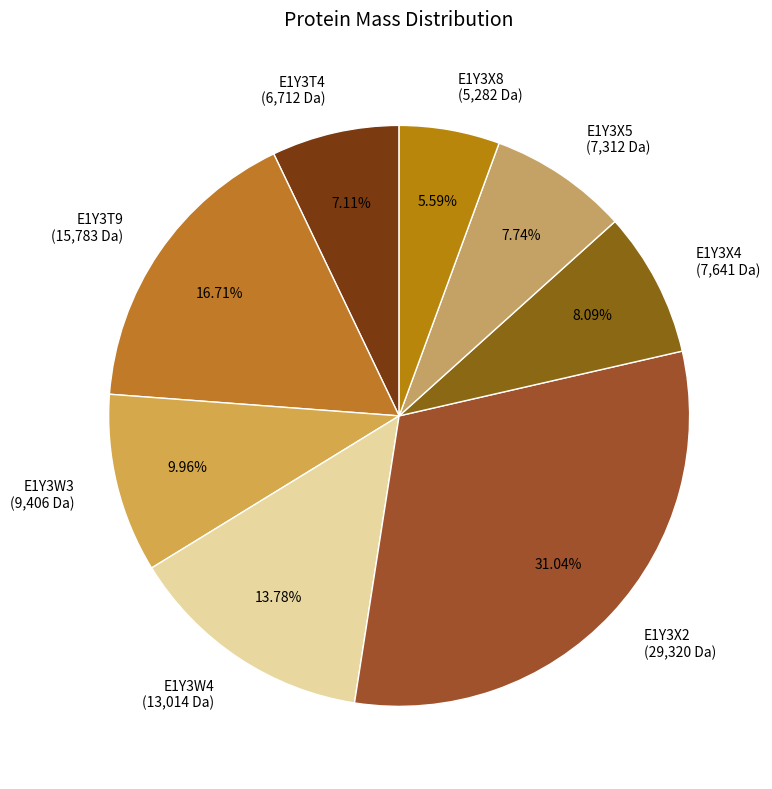

What is the largest slice in the pie chart?

E1Y3X2